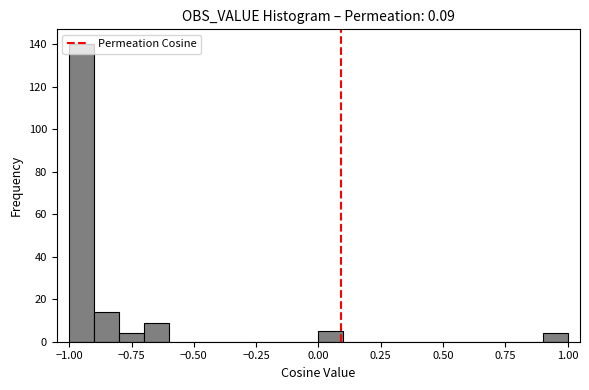

Around what value on the x-axis is the tallest bar? Give the approximate position of its centre, as read against the axis.

-0.95